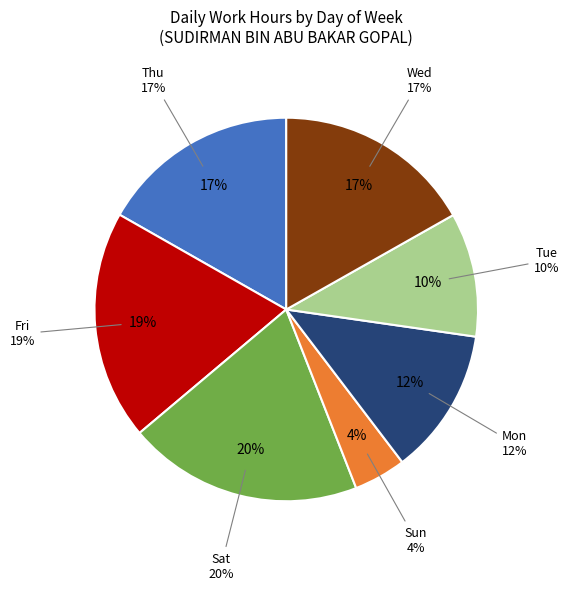

Between Fri 20 and Sun 1, which is larger?

Fri 20